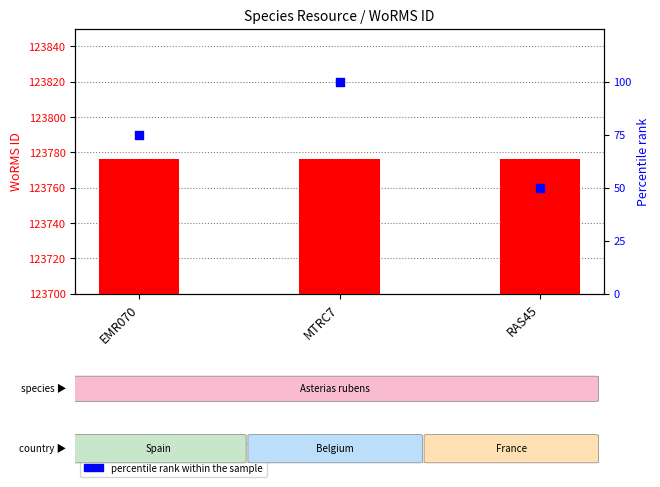

Which series contains the highest Y value?

WoRMS ID